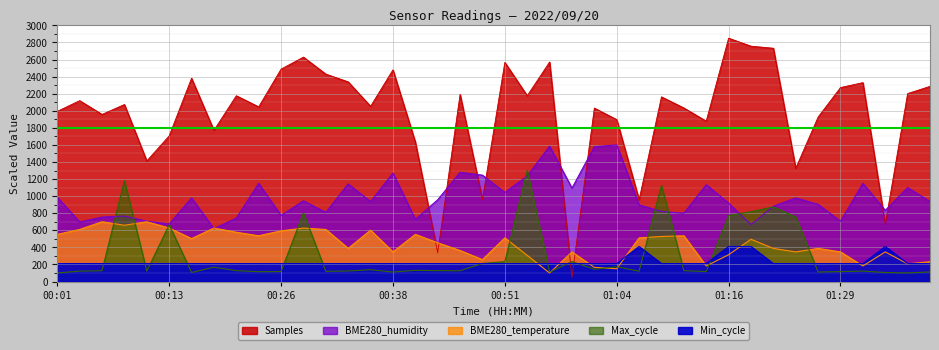

True or false: BME280_humidity has more than 2 interior local peaks.

True